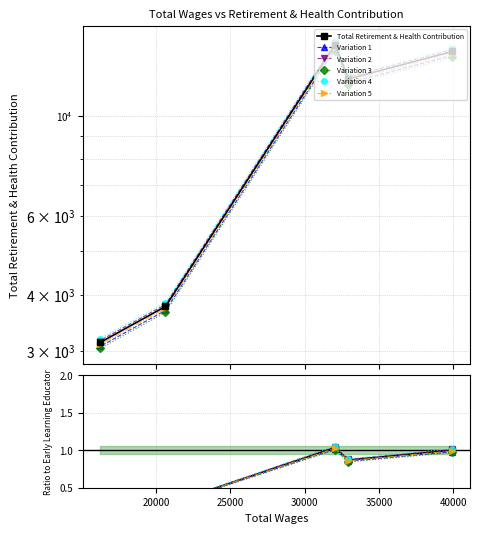

The value of Variation 2 at 25000 is 0.7. True or false?

False